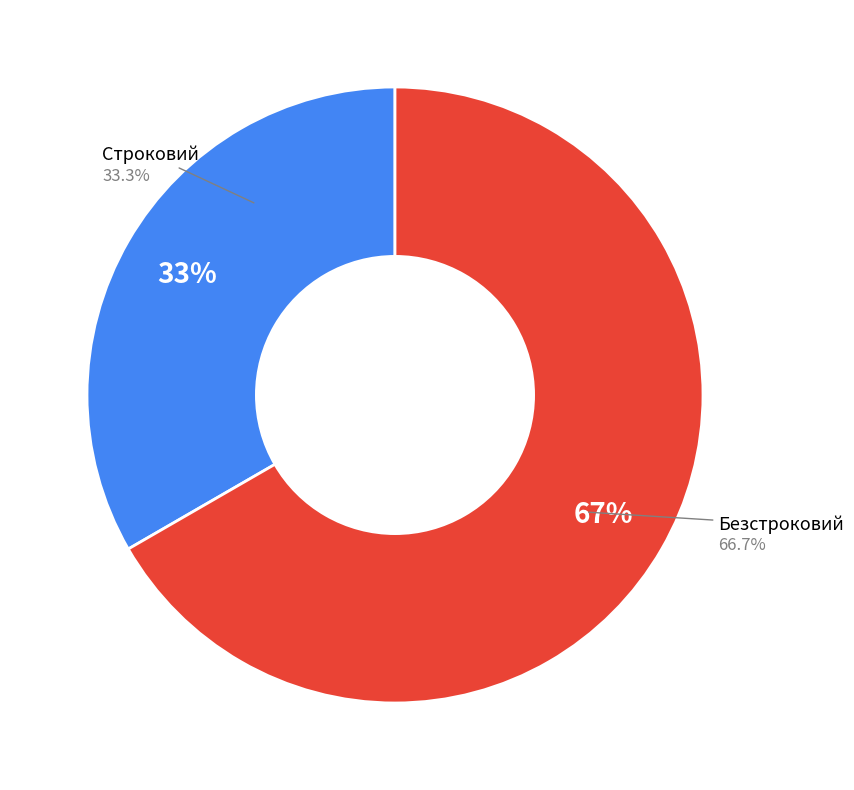

What is the majority slice?

Безстроковий